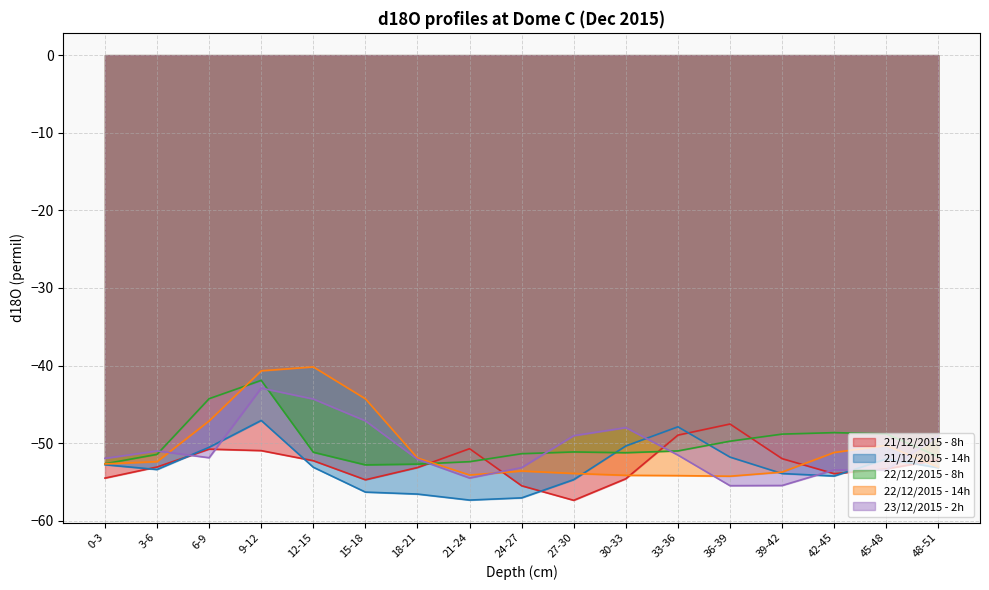

What is the difference between the second highest and second lowest values in the 23/12/2015 - 2h series?

11.1